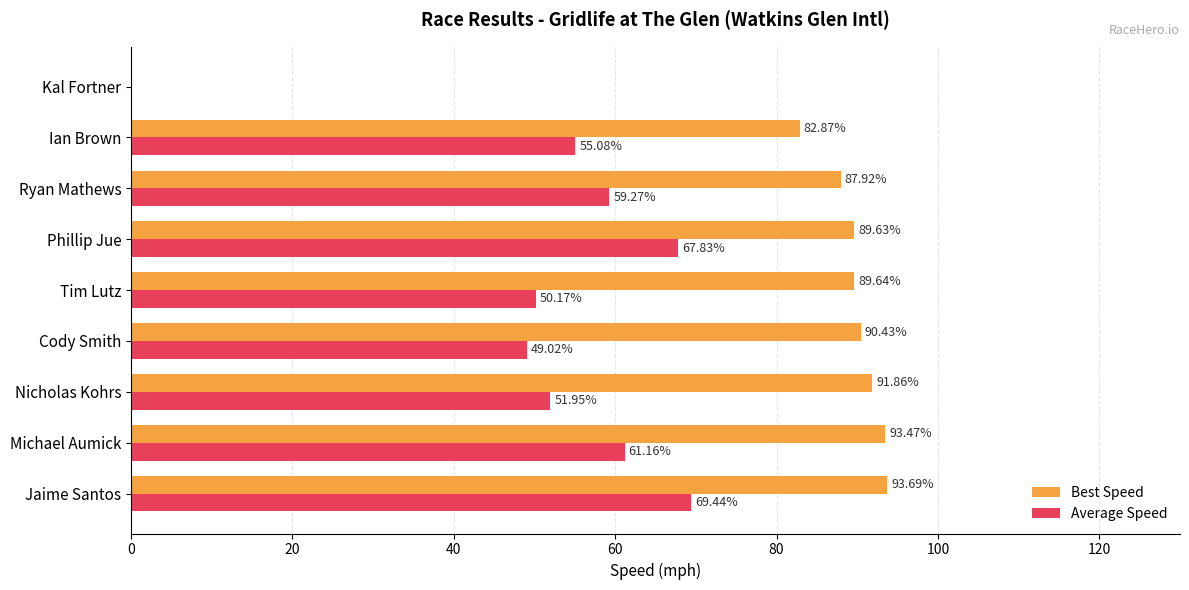

Which series has the largest total across all categories?

Best Speed